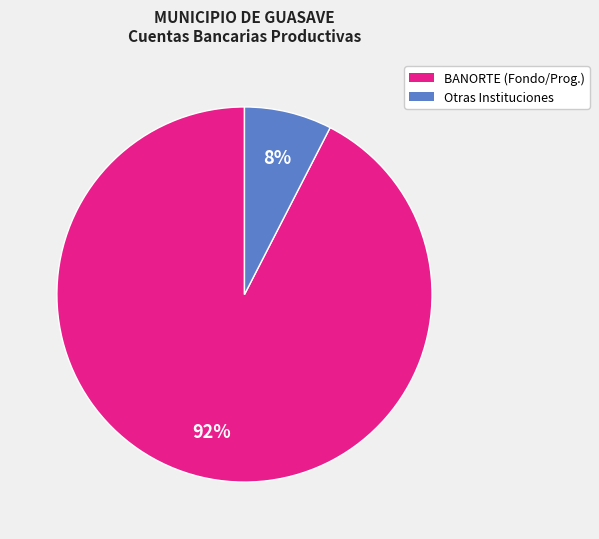

How many slices are in this pie chart?

2